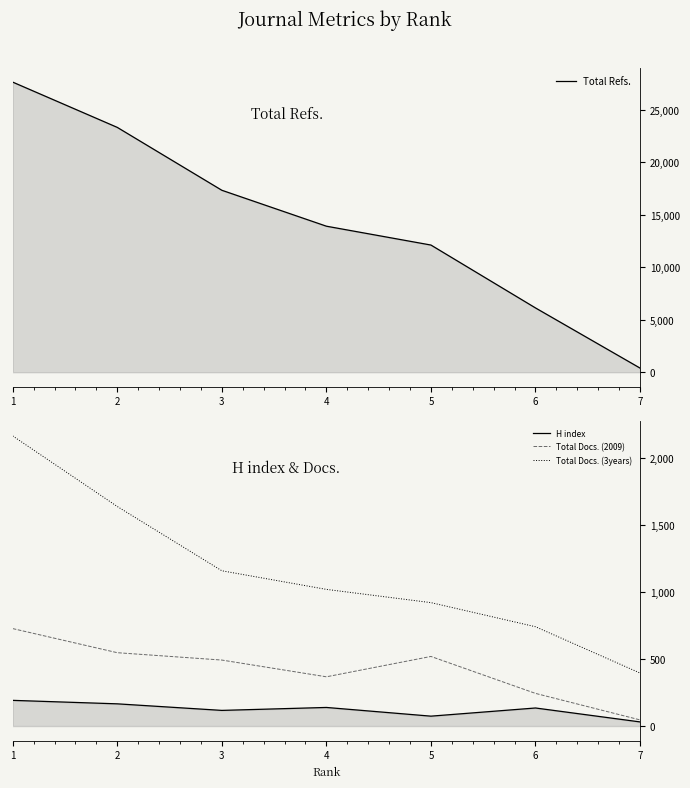

True or false: H index has a value of 74 at 5.

True